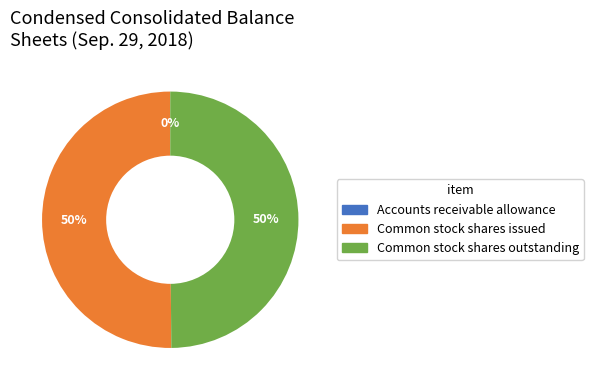

Is it true that Common stock shares issued is 50% of the pie?

True